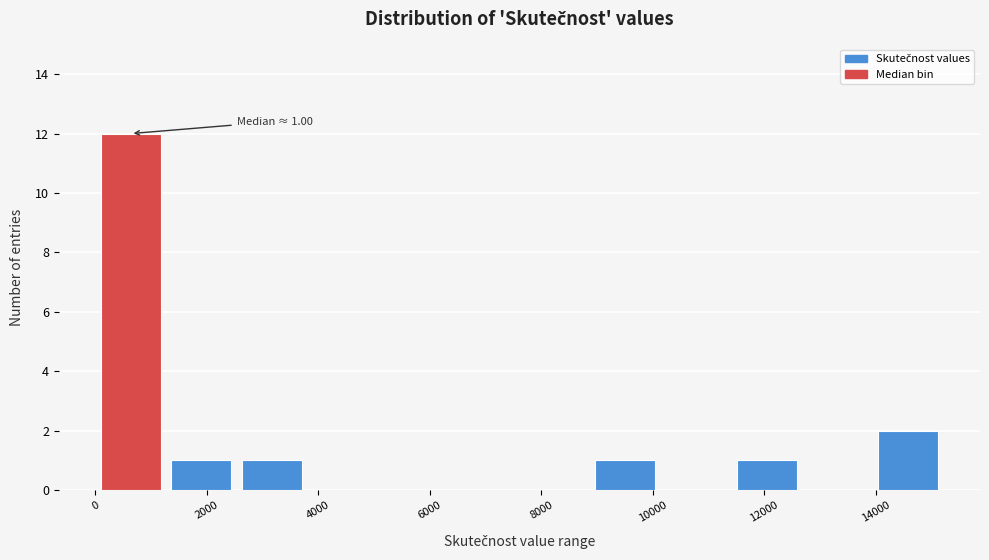

Over which range of the x-axis is the bar tallest?

0 to 1200